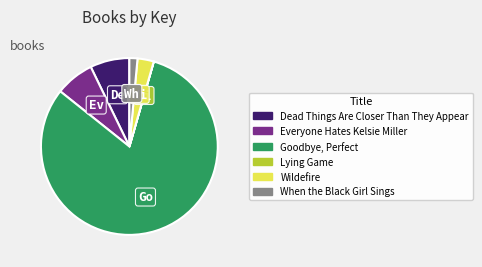

Combined, do Goodbye, Perfect and Dead Things Are Closer Than They Appear account for over 50%?

Yes